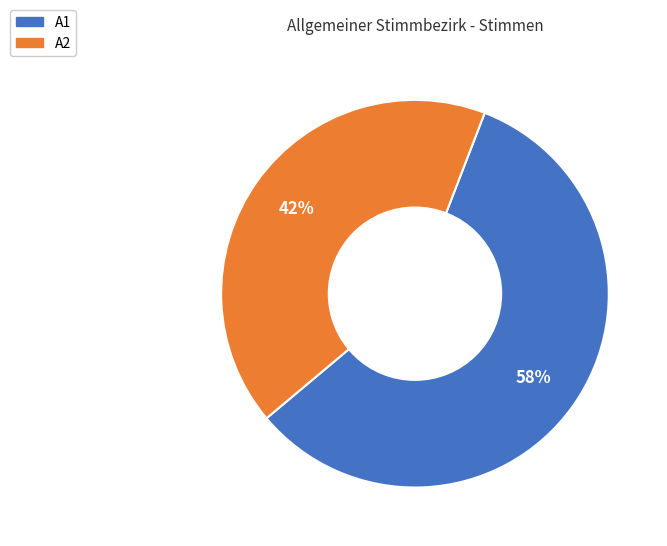

How many segments does this pie chart have?

2